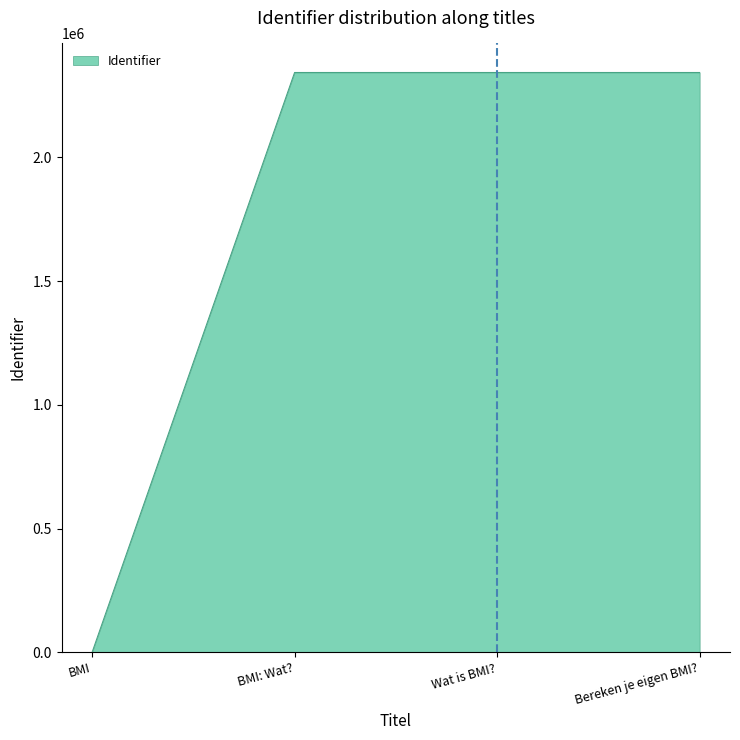

What is the difference between the maximum and minimum values?

2342963